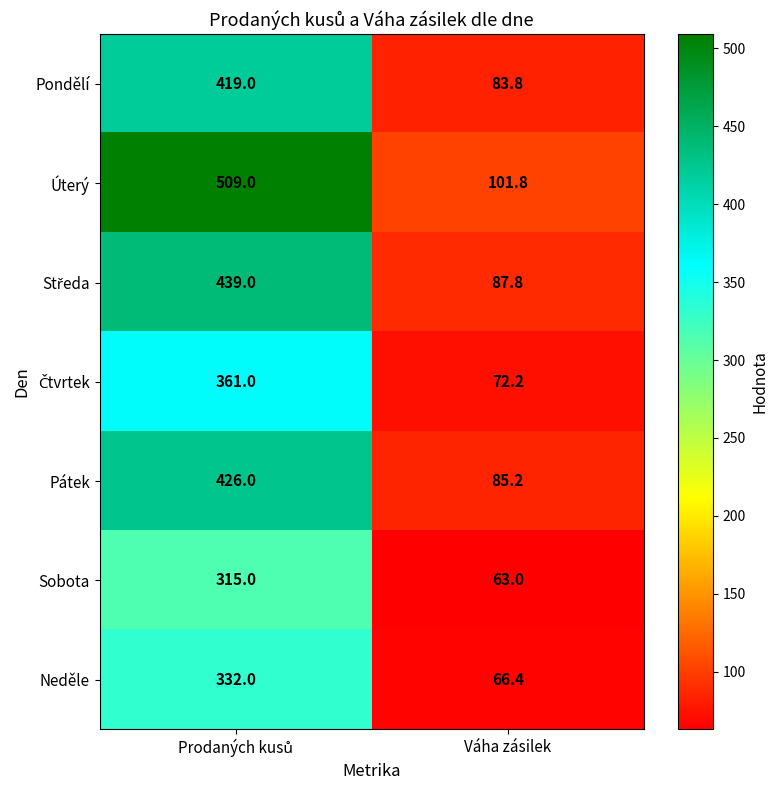

What is the sum of all Neděle values?

398.4